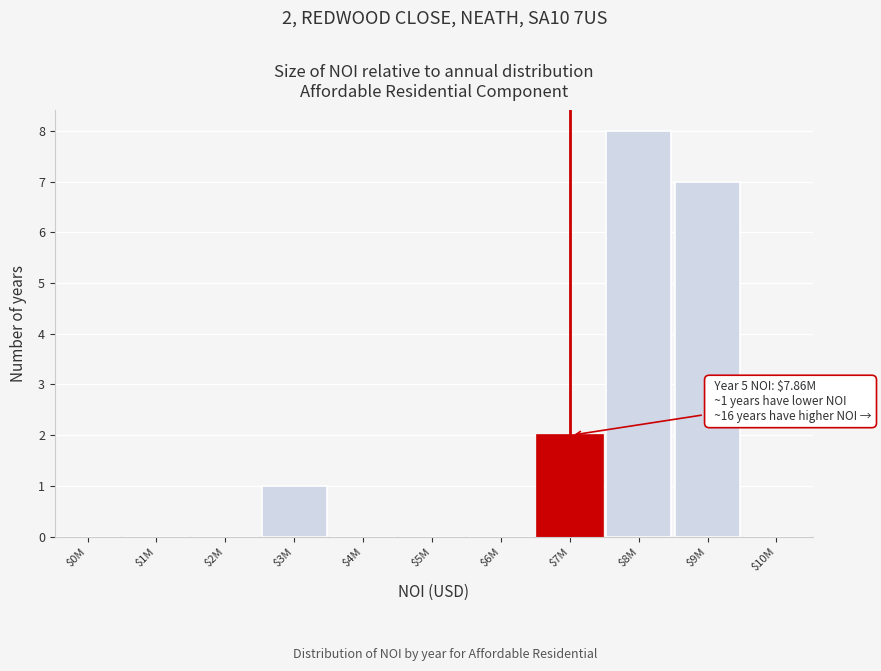

At which label is the value closest to 4?

$7M